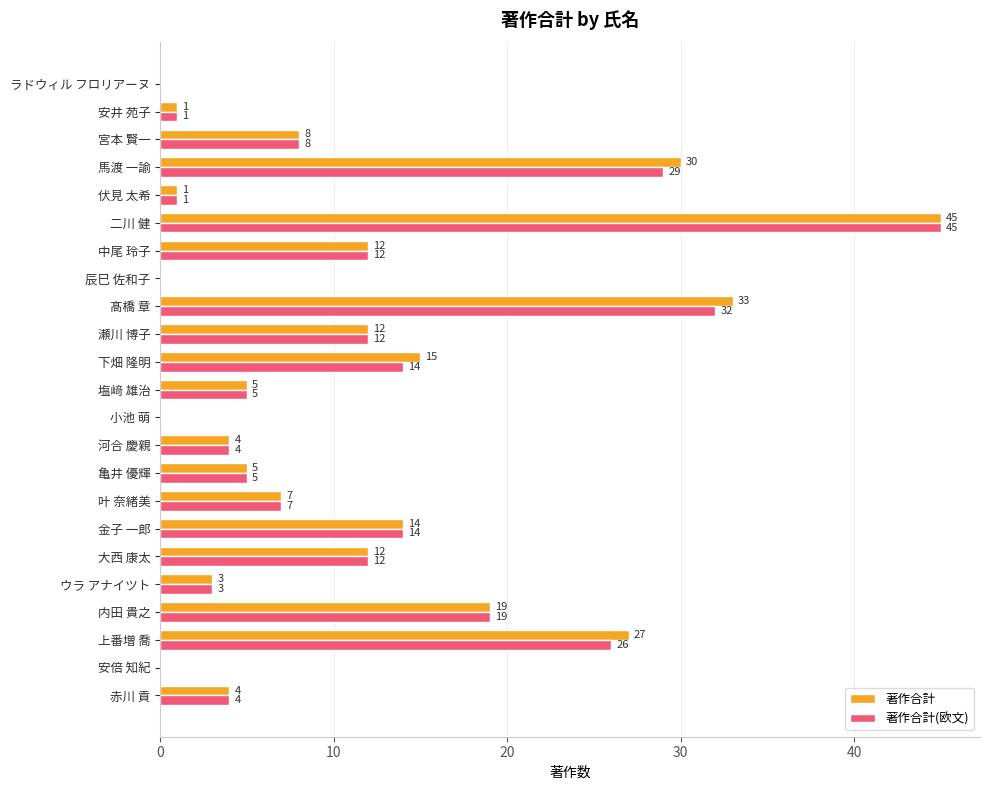

What is the sum of all 著作合計(欧文) values?

253